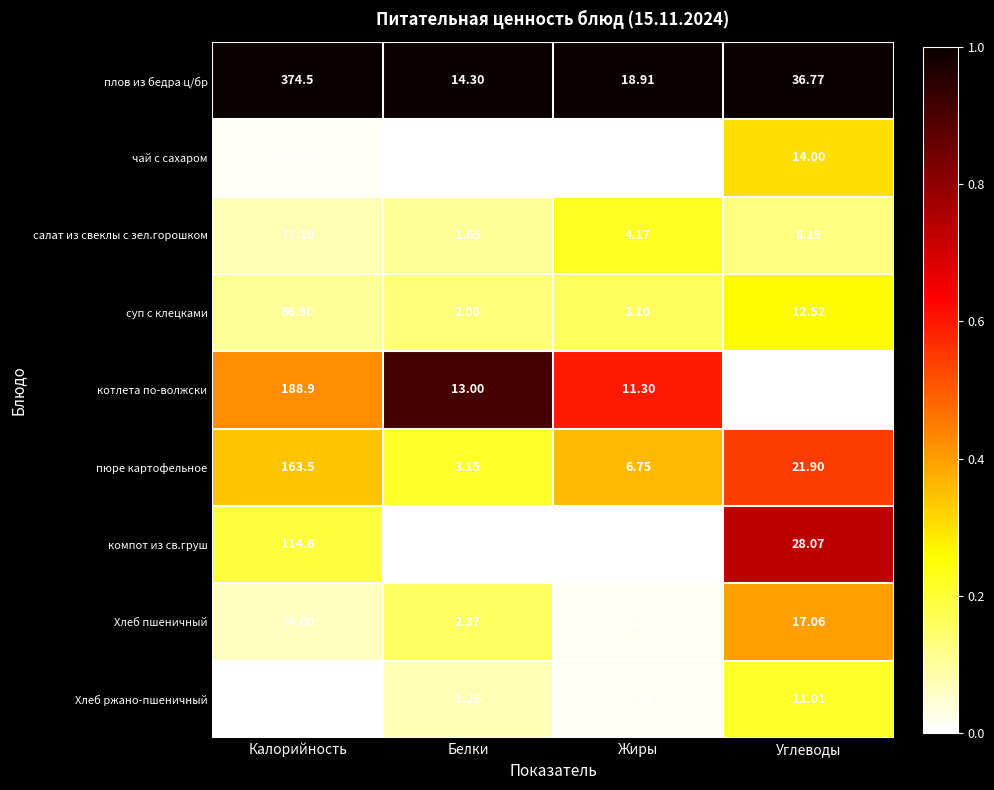

At which category does the chart reach its peak across all series?

Калорийность